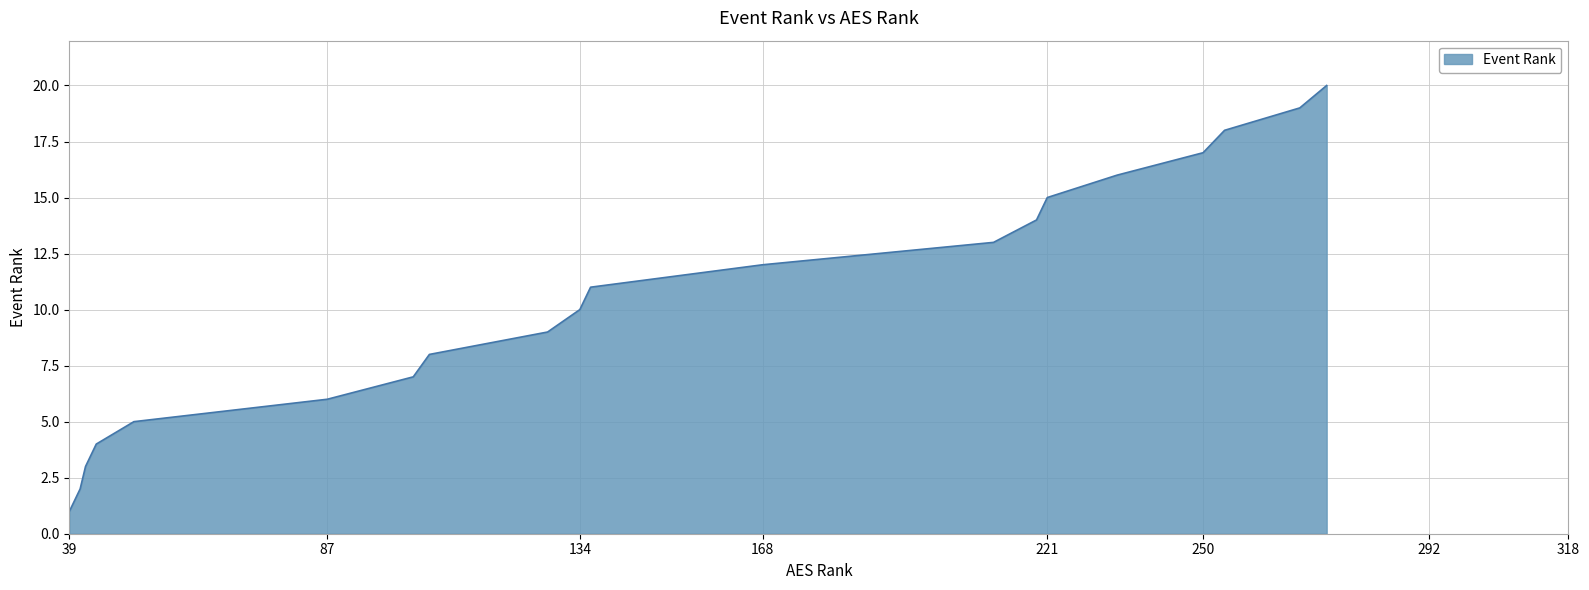

What is the difference between the maximum and minimum values?

19